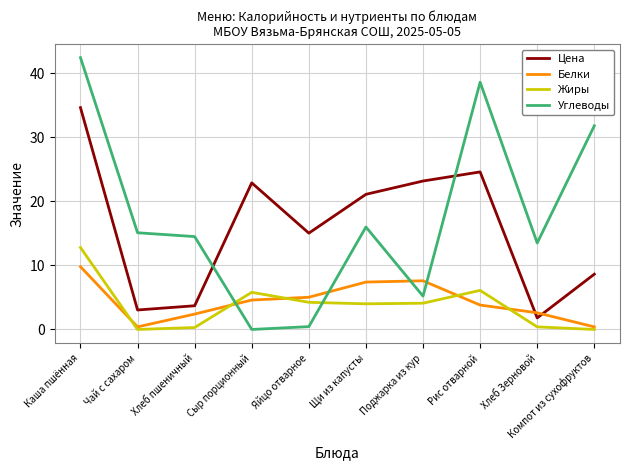

What is the sum of the Белки values at Сыр порционный and Компот из сухофруктов?

5.0